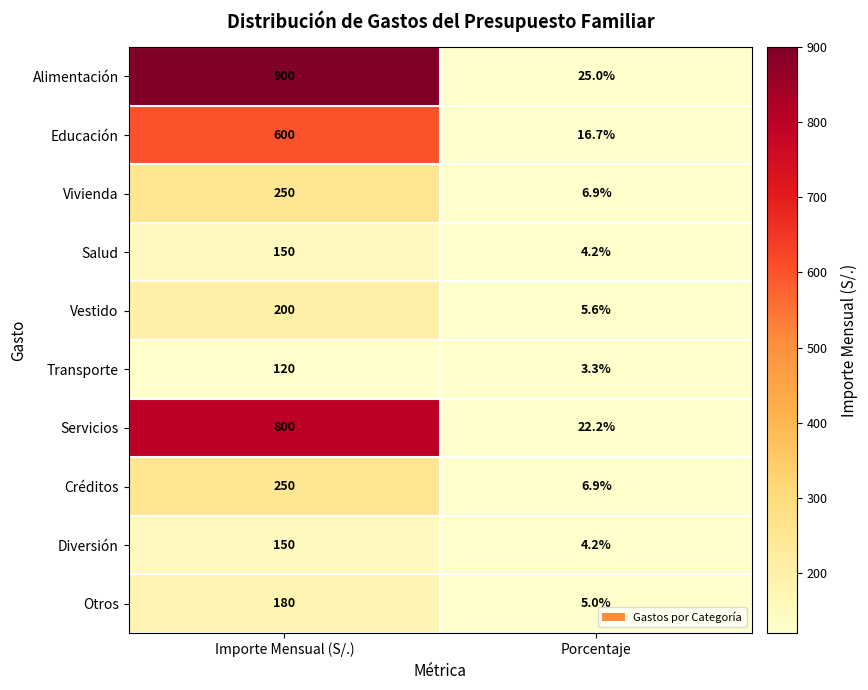

What is the greatest value displayed?

900.0